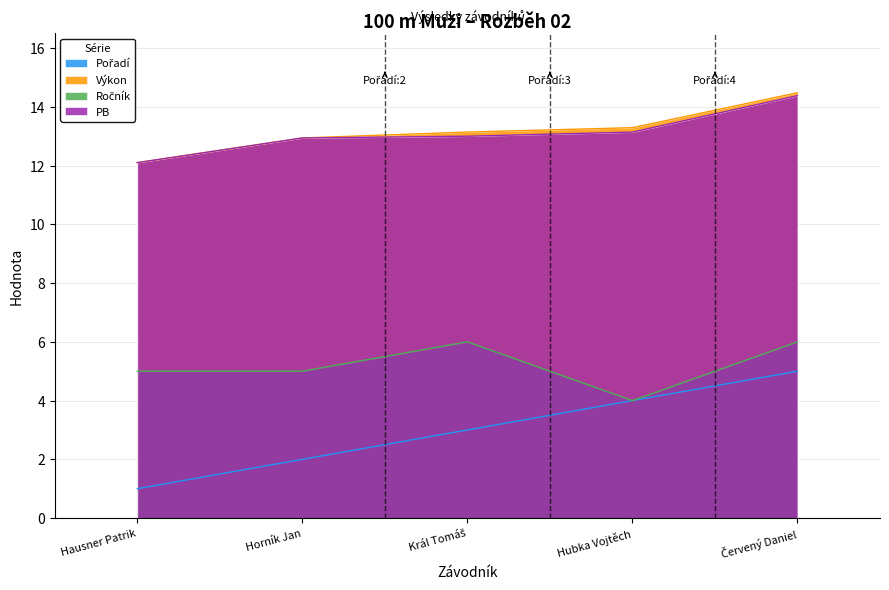

Between Hausner Patrik and Horník Jan, which series saw the biggest shift?

Pořadí